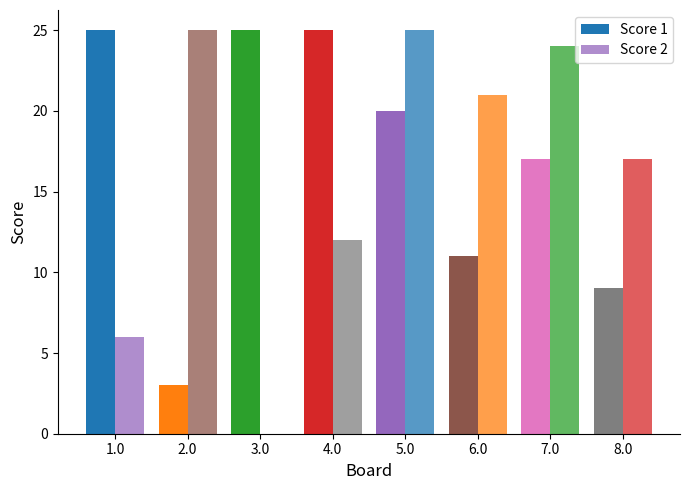

What position from the right is 4.0?

5